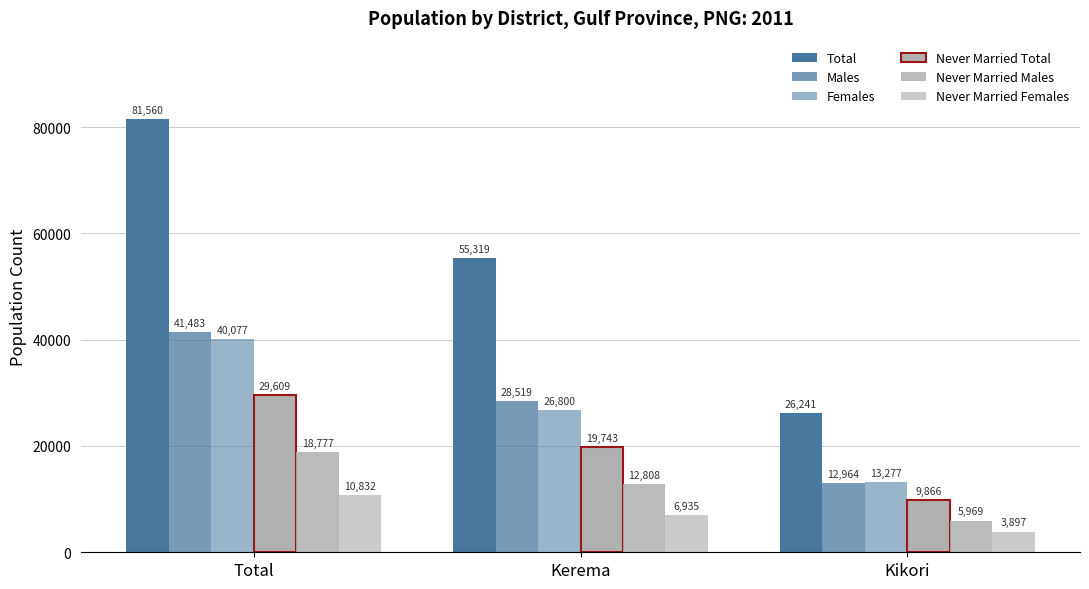

Rank the categories by Total value from highest to lowest.

Total, Kerema, Kikori